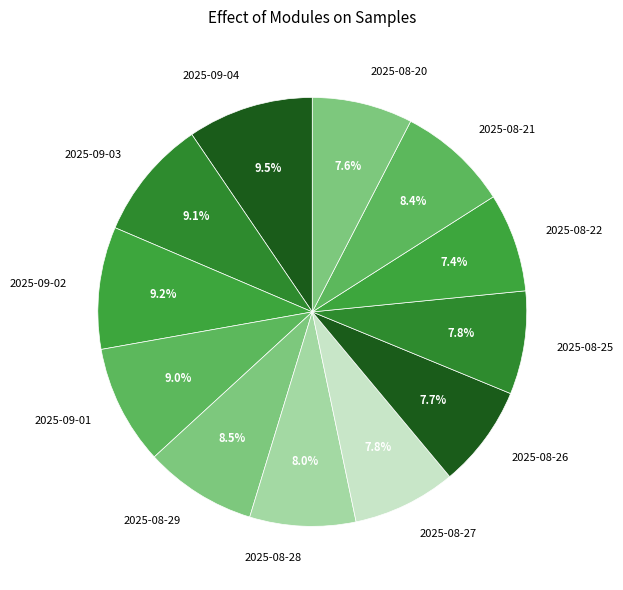

What percentage is NOT represented by 2025-09-03?

90.9%